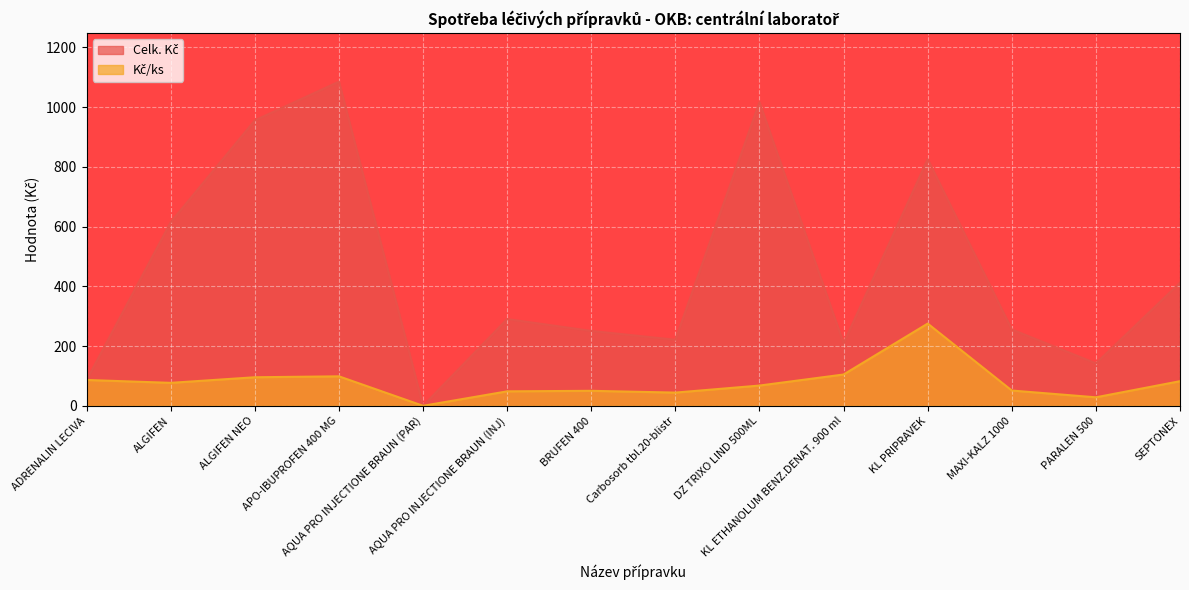

How many interior local peaks does the Kč/ks series have?

3